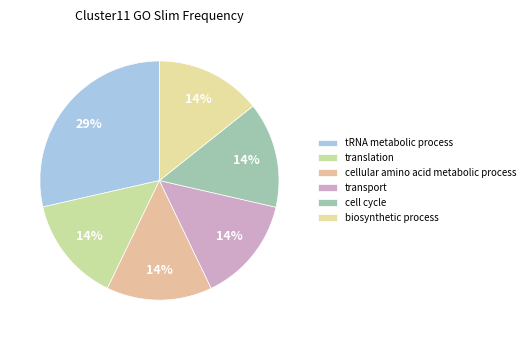

Which slice is the smallest?

translation